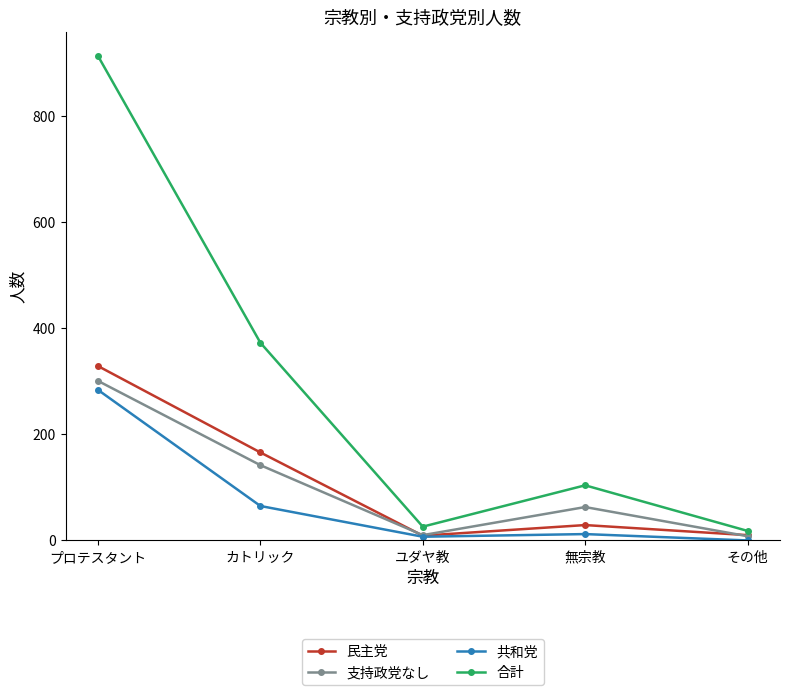

How many series are shown in this chart?

4